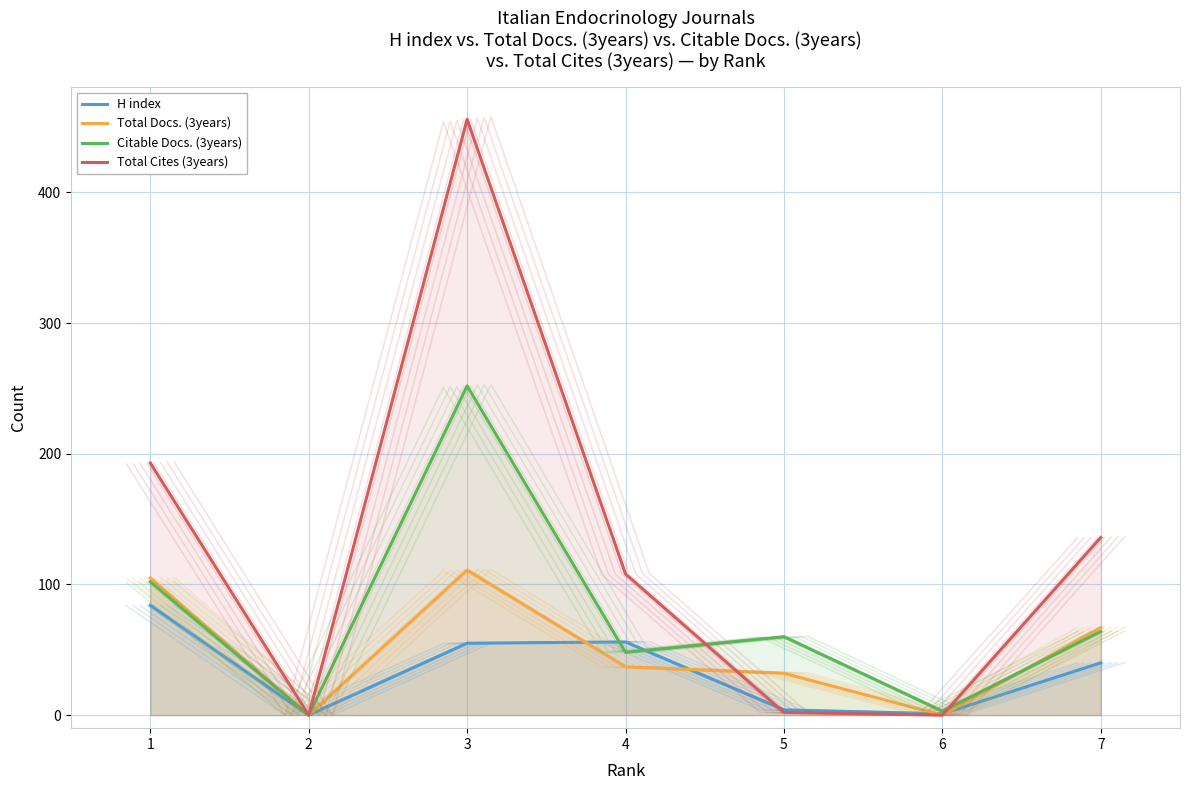

Reading left to right, transcribe all the data shown in this chart.

H index: 84	0	55	56	4	1	40
Total Docs. (3years): 105	0	111	37	32	0	67
Citable Docs. (3years): 102	0	252	48	60	3	64
Total Cites (3years): 193	0	456	108	2	0	136